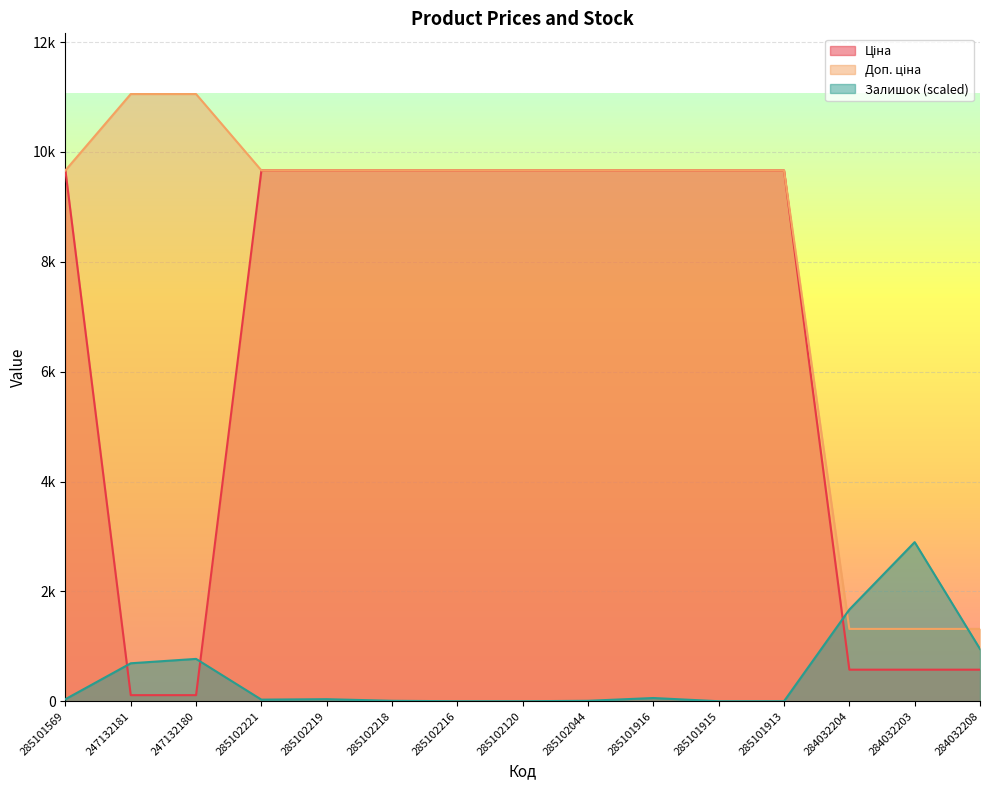

Which category has the lowest value across all series?

285102216